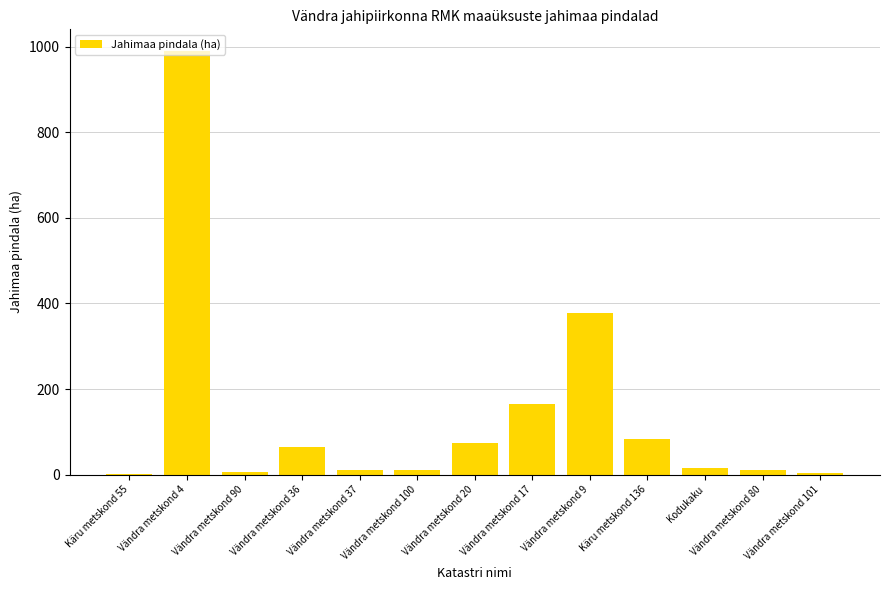

What is the ratio of the value at Vändra metskond 9 to the value at Vändra metskond 90?

54.8